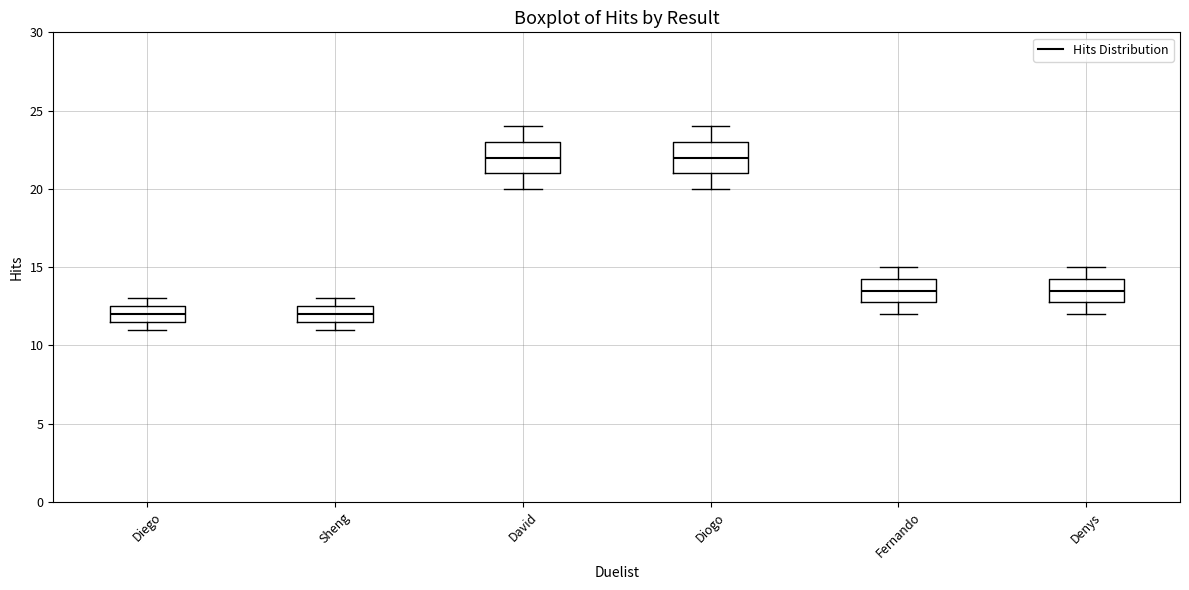

Reading left to right, read every box against the y-axis: the position of its median line, the range the box covers, and the ends of its whiskers. The values are not printed on the chart, so give them approximately, as read against the axis.

Diego: median 12.0, box 11.5 to 12.5, whiskers 11.0 to 13.0
Sheng: median 12.0, box 11.5 to 12.5, whiskers 11.0 to 13.0
David: median 22.0, box 21.0 to 23.0, whiskers 20.0 to 24.0
Diogo: median 22.0, box 21.0 to 23.0, whiskers 20.0 to 24.0
Fernando: median 13.5, box 13.0 to 14.5, whiskers 12.0 to 15.0
Denys: median 13.5, box 13.0 to 14.5, whiskers 12.0 to 15.0